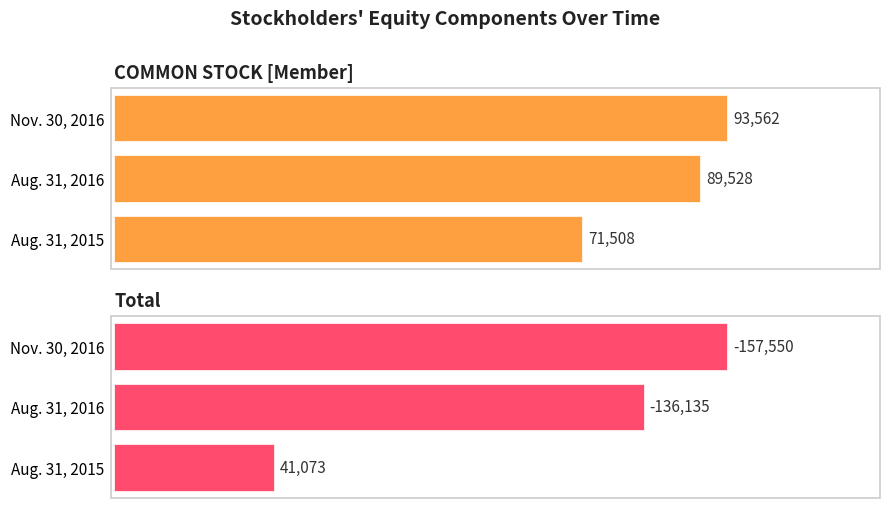

Does the chart contain stacked bars?

No